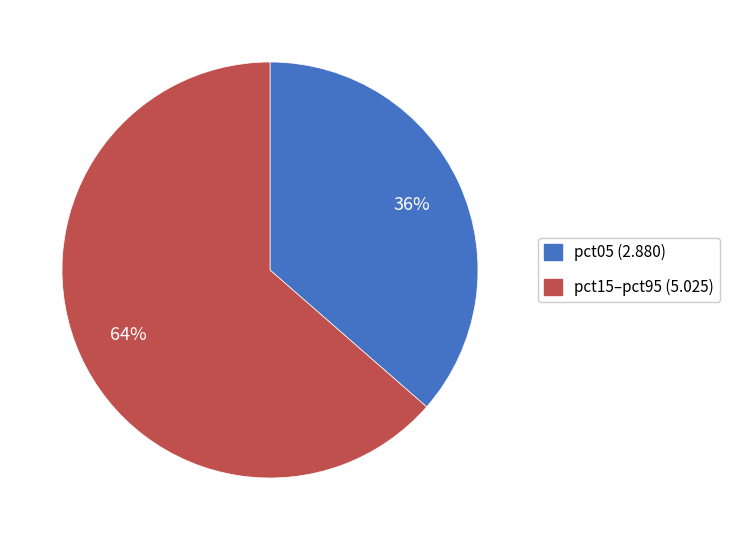

Is there any slice that represents more than half of the pie?

Yes